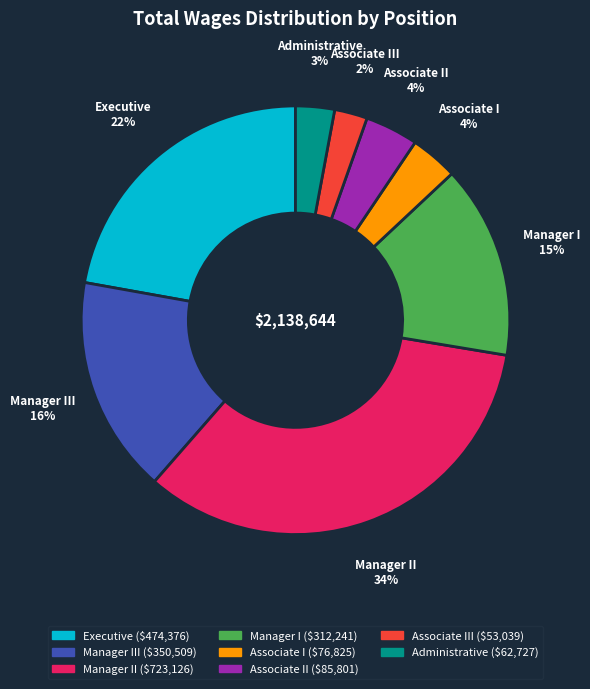

Is the sum of Administrative and Executive greater than half?

No